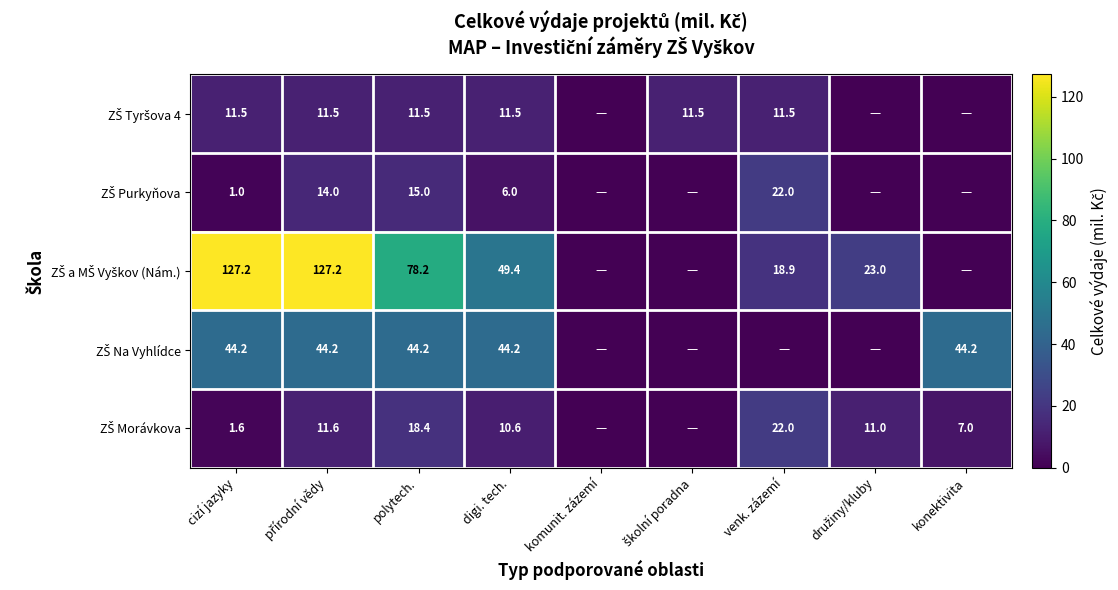

At how many categories does at least one series exceed 34?

5